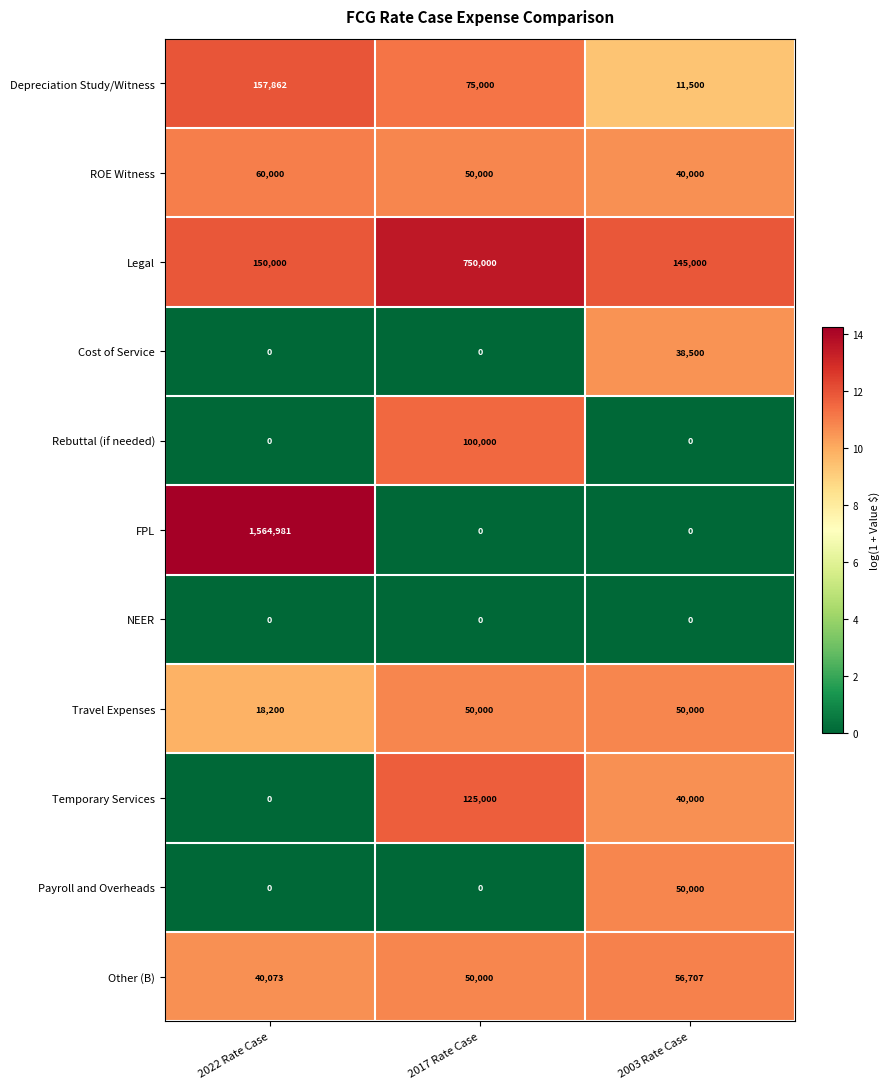

The value of Depreciation Study/Witness at 2003 Rate Case is 11500. True or false?

True